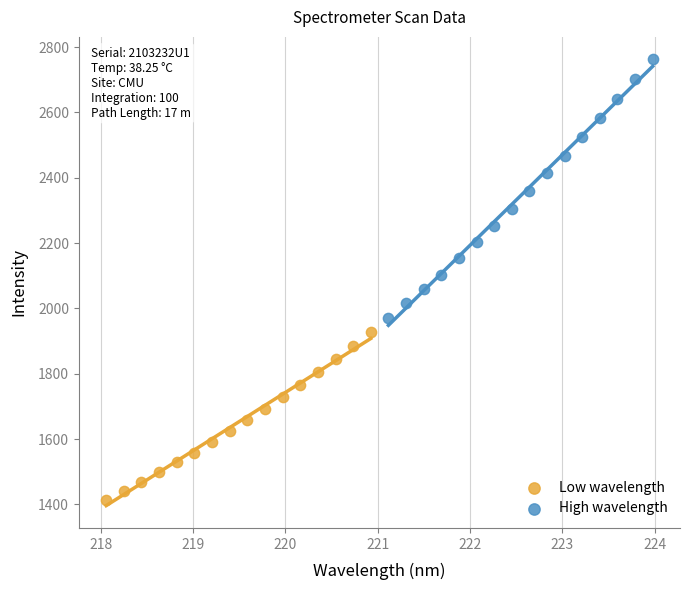

Which series contains the highest Y value?

High wavelength